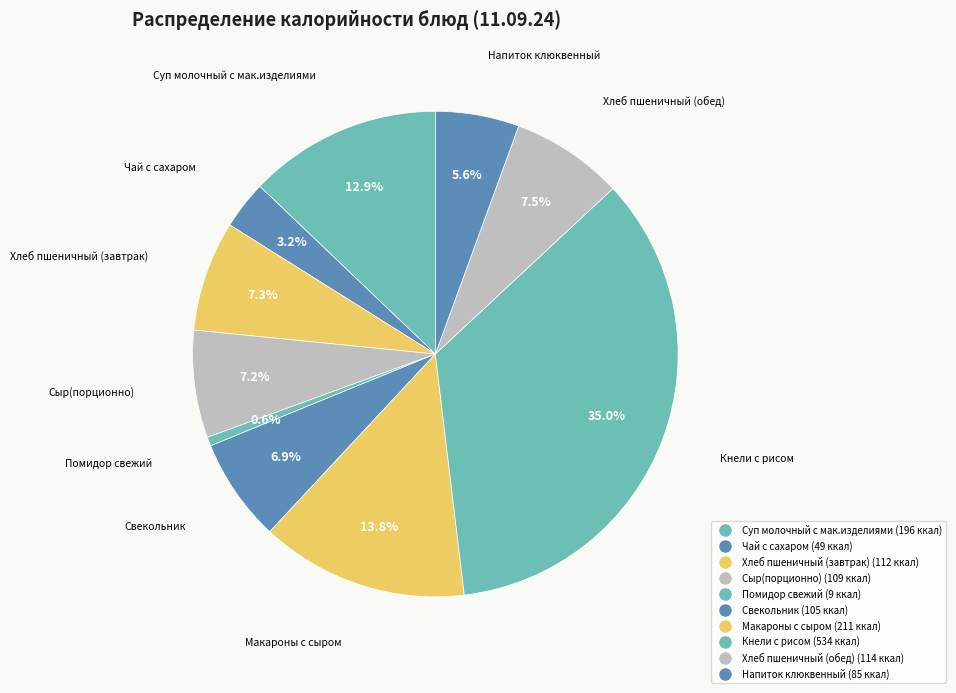

How many segments does this pie chart have?

10